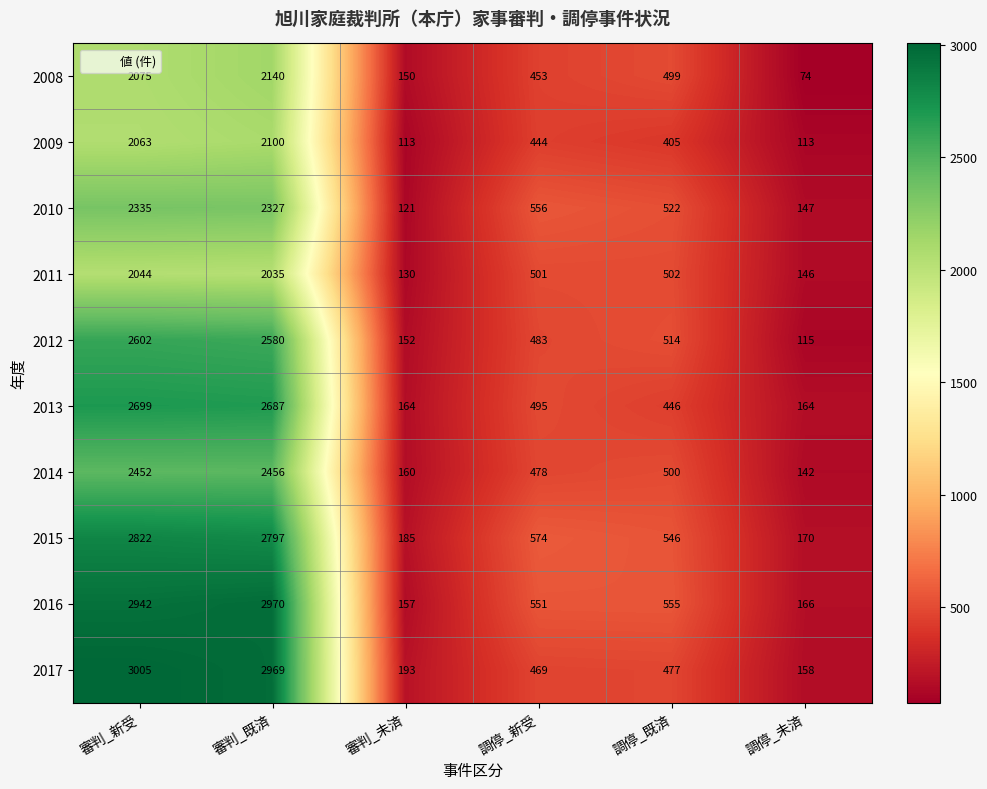

What is the total value across all series at 調停_新受?

5004